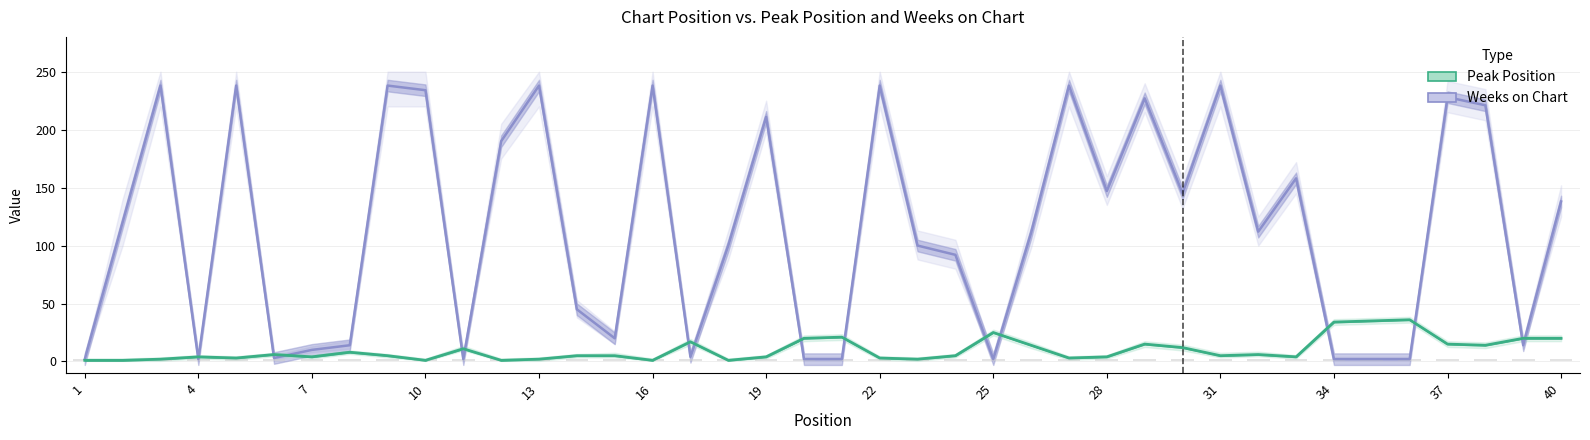

At how many categories does at least one series exceed 48?

24